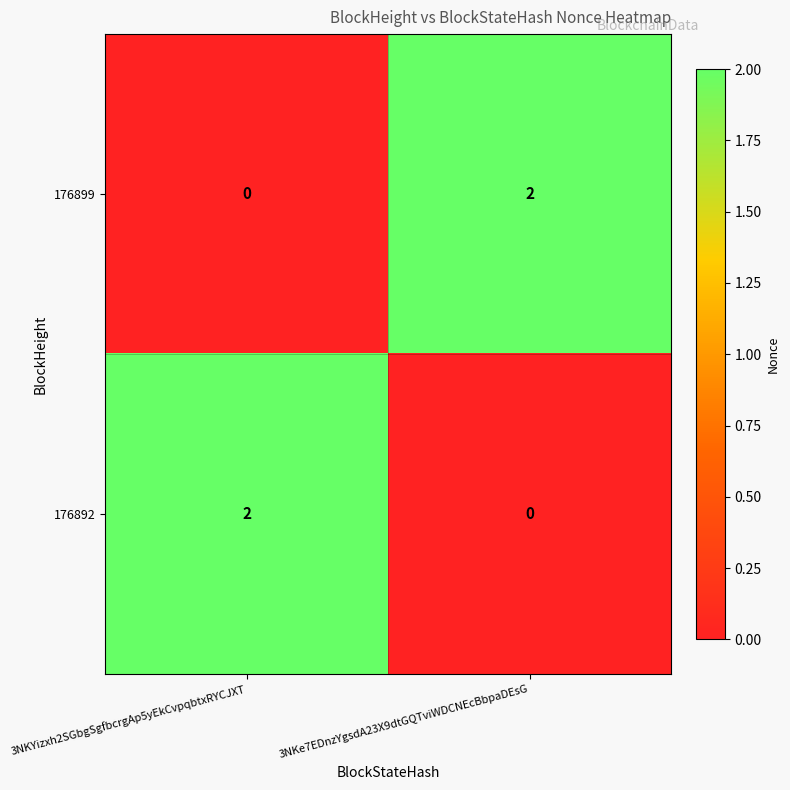

At which label does 176899 reach its minimum?

3NKYizxh2SGbgSgfbcrgAp5yEkCvpqbtxRYCJXT